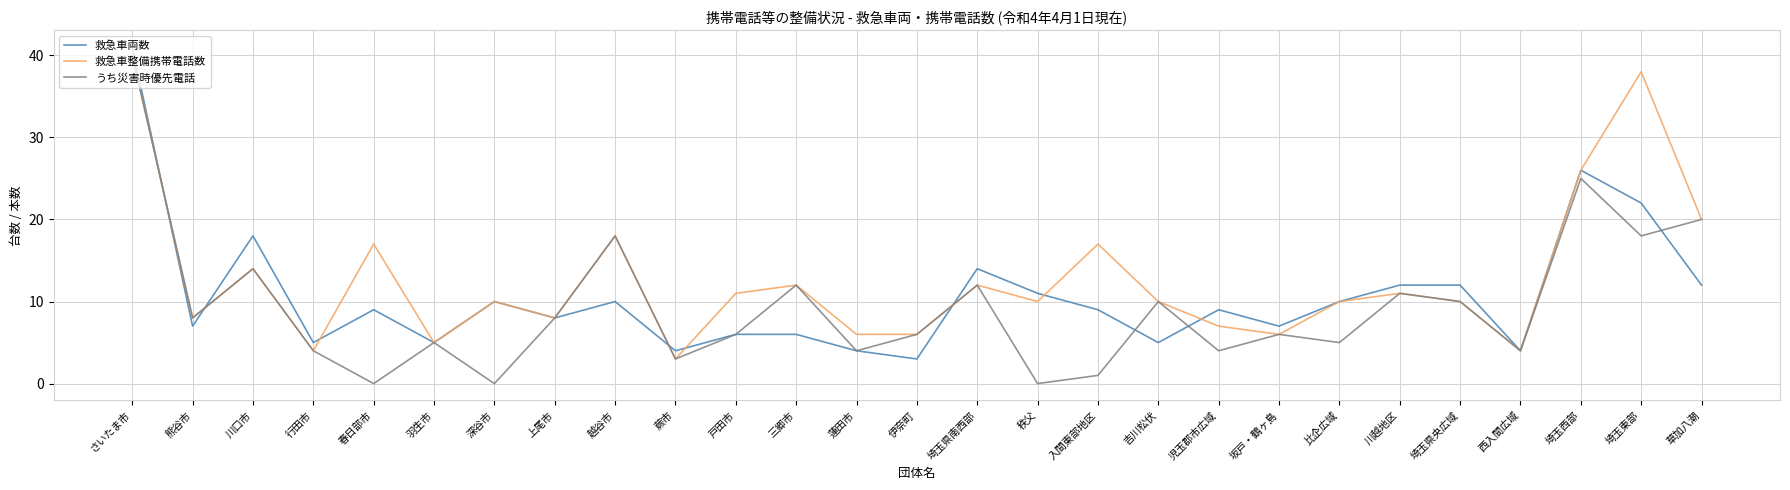

Rank the series by their average value, from lowest to highest.

うち災害時優先電話, 救急車両数, 救急車整備携帯電話数